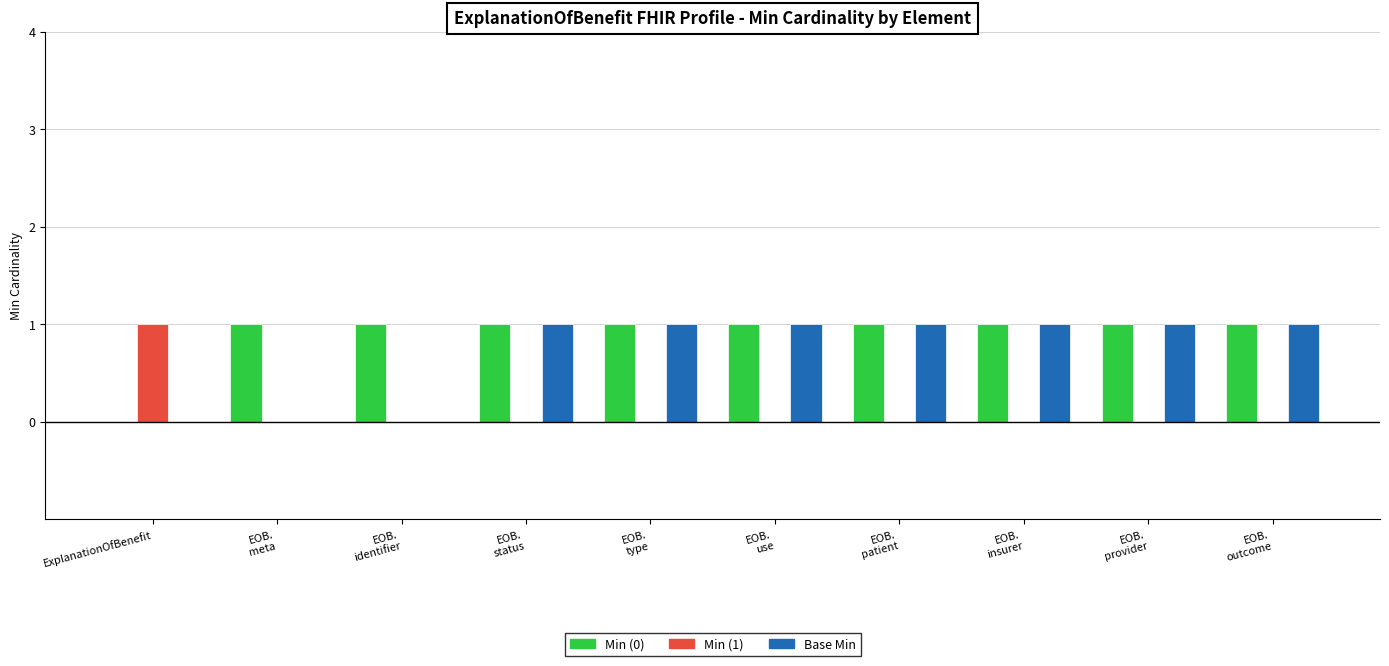

The value of Min (1) at EOB.
insurer is 0. True or false?

True